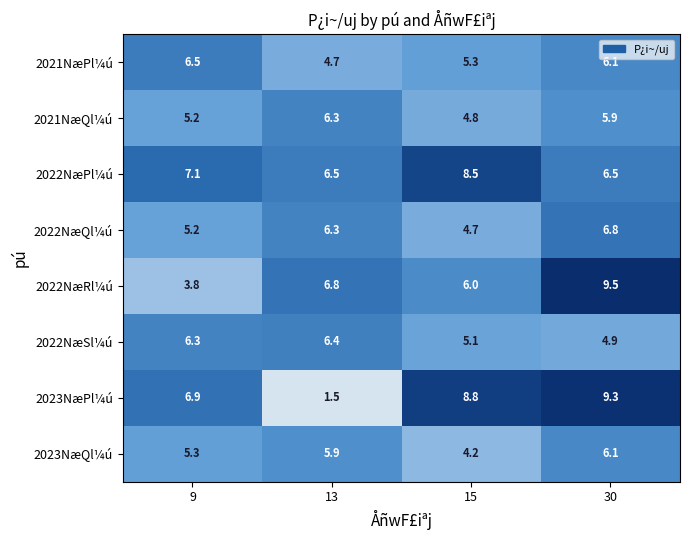

What is the difference between the highest and lowest values at 15?

4.6